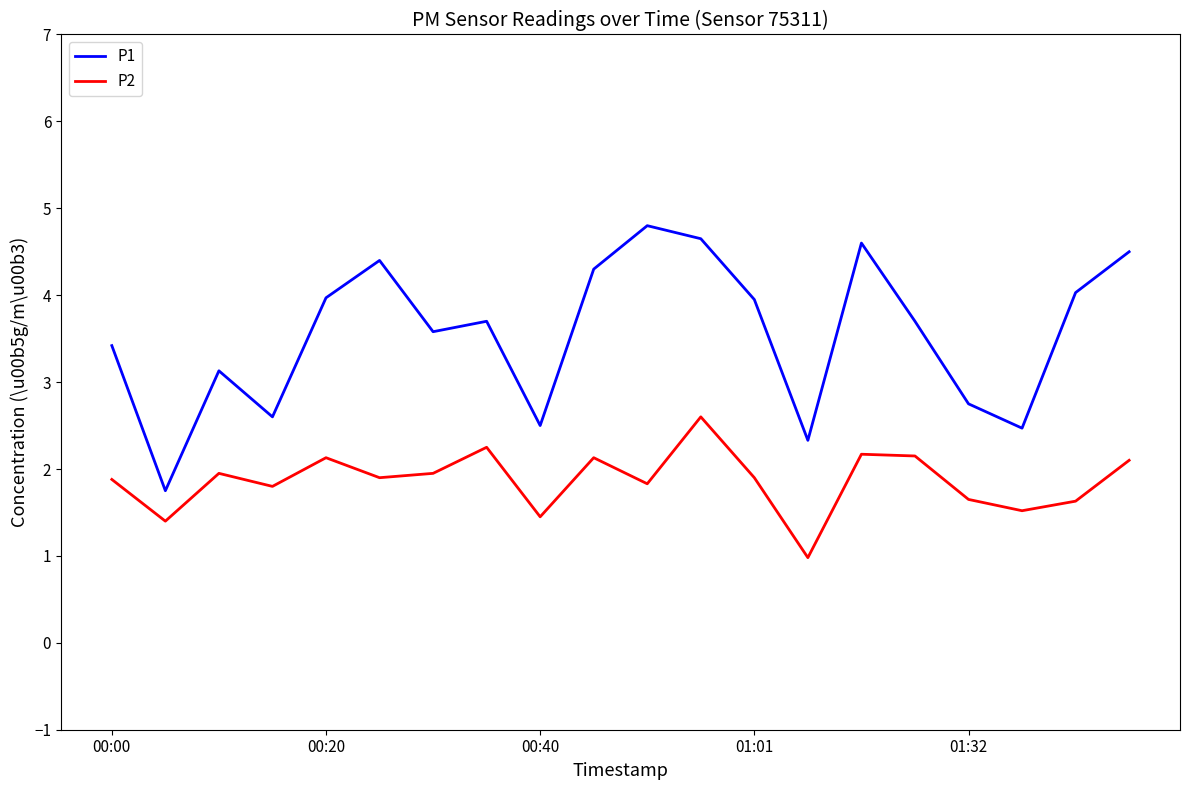

True or false: P2 and P1 cross at least once.

False